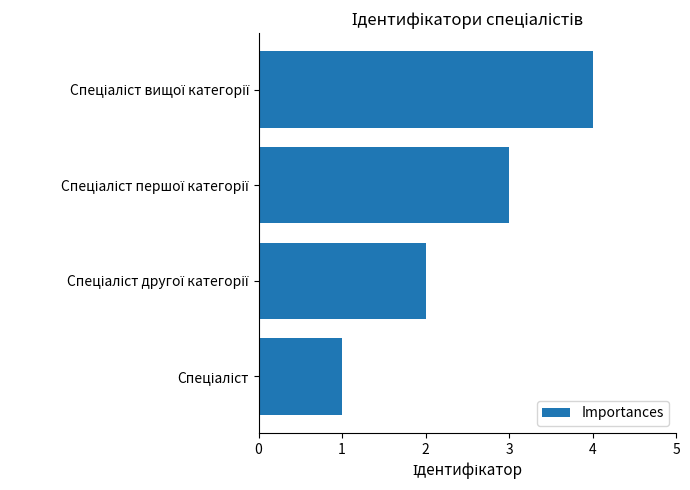

What is the difference between the maximum and minimum values?

3